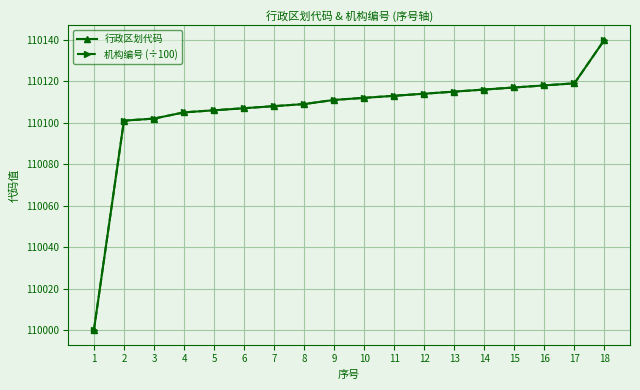

Is it true that 机构编号 (÷100) equals 73351.9 at 8?

False